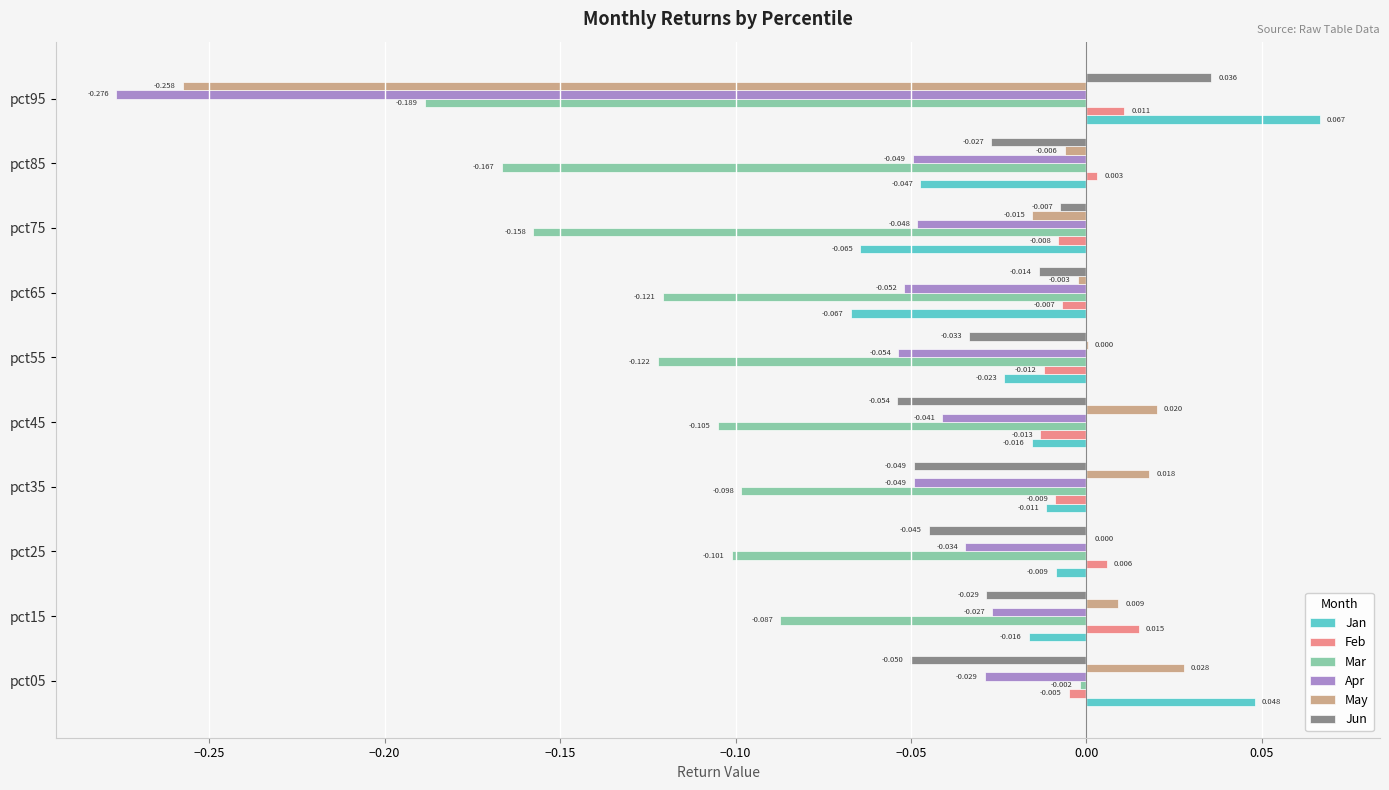

Which series has the largest total across all categories?

Feb